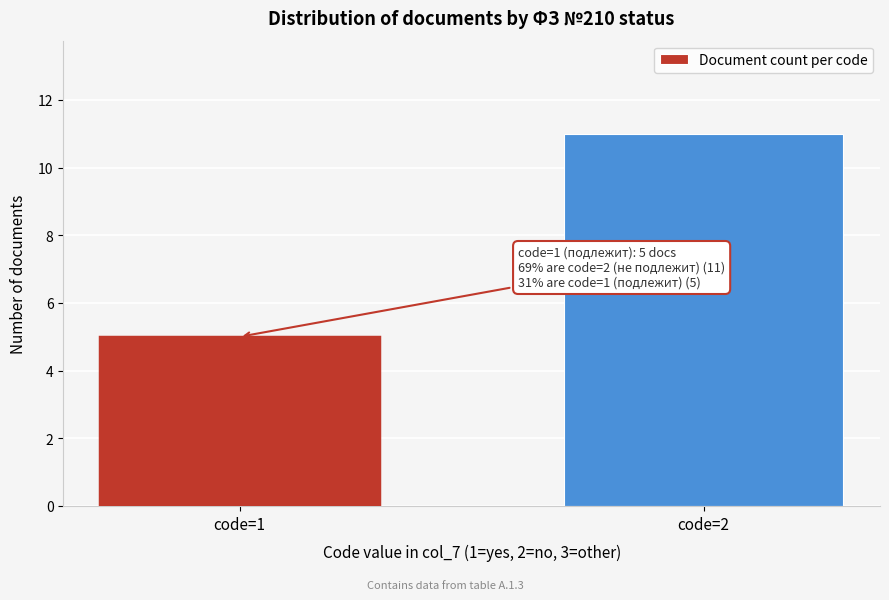

Reading left to right, extract all data points from this chart.

code=1=5	code=2=11